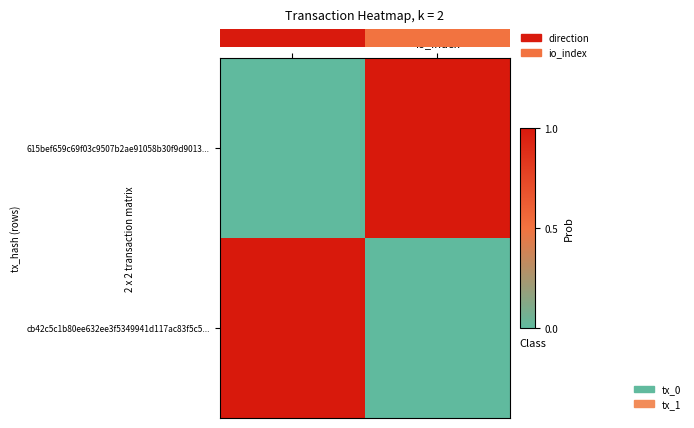

Is the value of cb42c5c1b80ee632ee3f5349941d117ac83f5c5... at direction greater than the value of 615bef659c69f03c9507b2ae91058b30f9d9013... at direction?

Yes